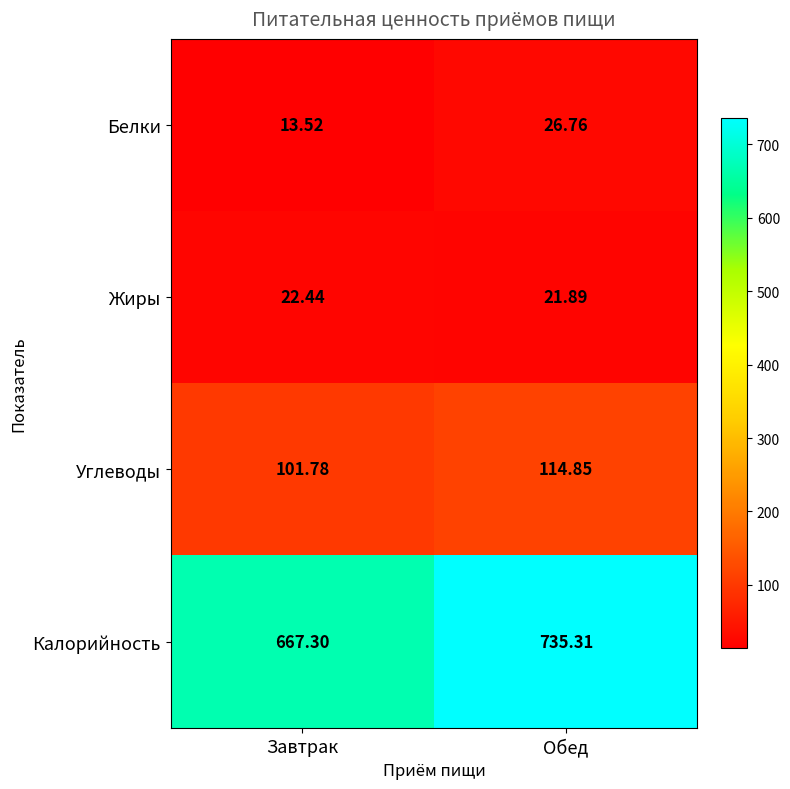

Rank the series by their maximum value, from lowest to highest.

Жиры, Белки, Углеводы, Калорийность